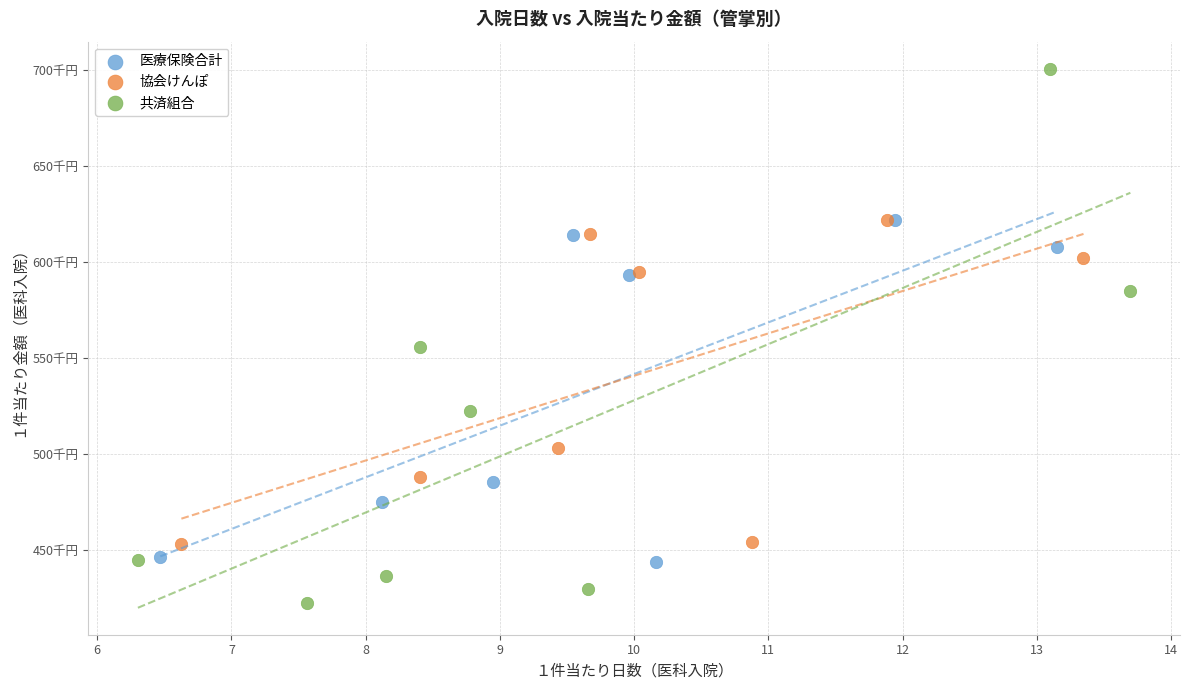

Which series has the widest spread of Y values?

共済組合